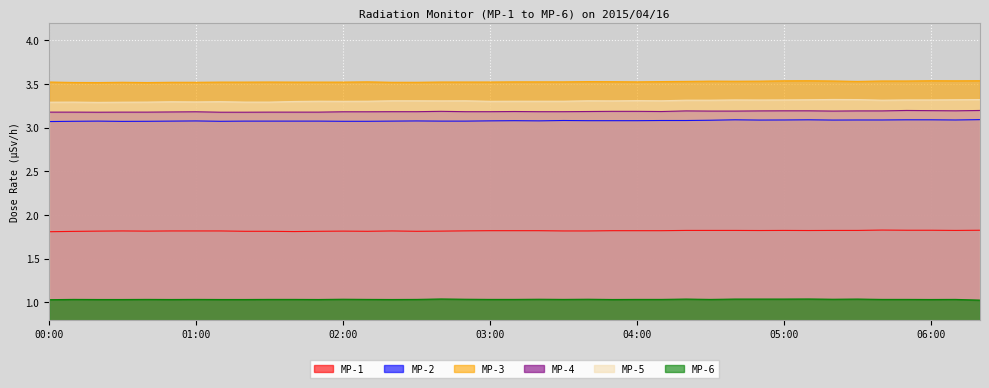

Count the number of data series in this chart.

6